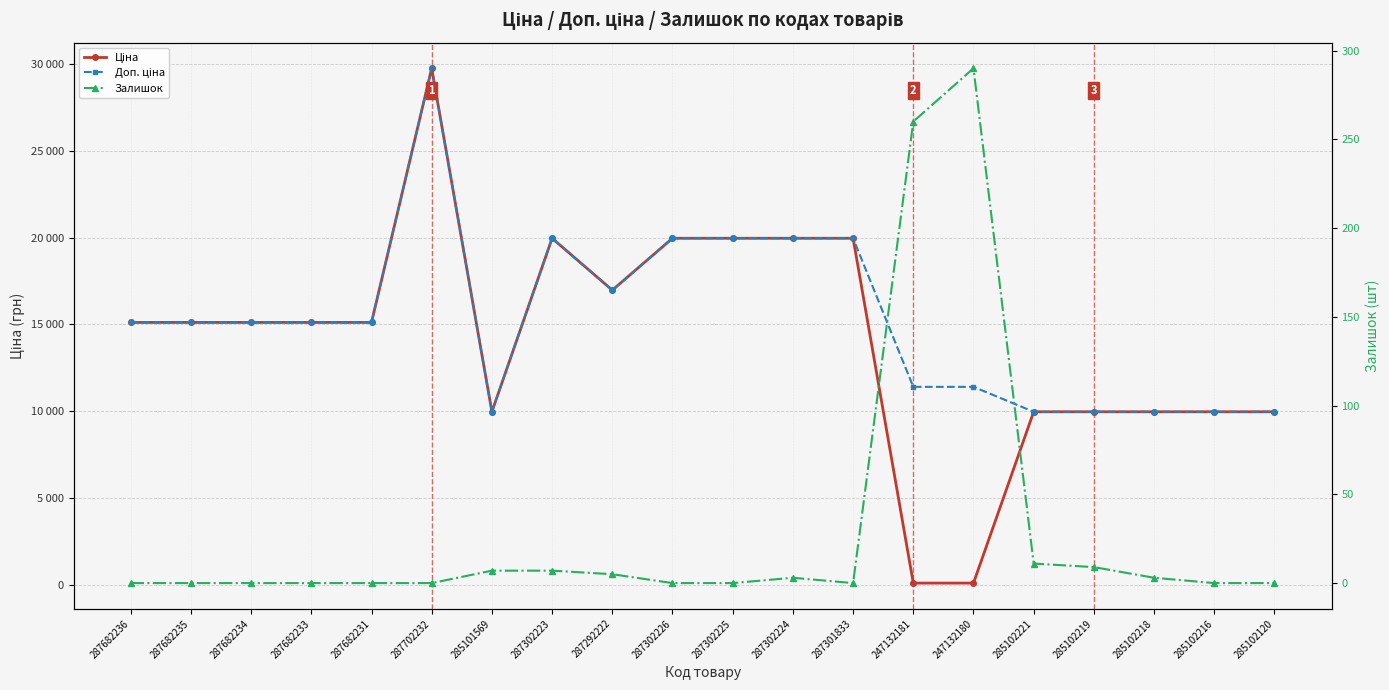

True or false: Доп. ціна and Ціна intersect in this chart.

False